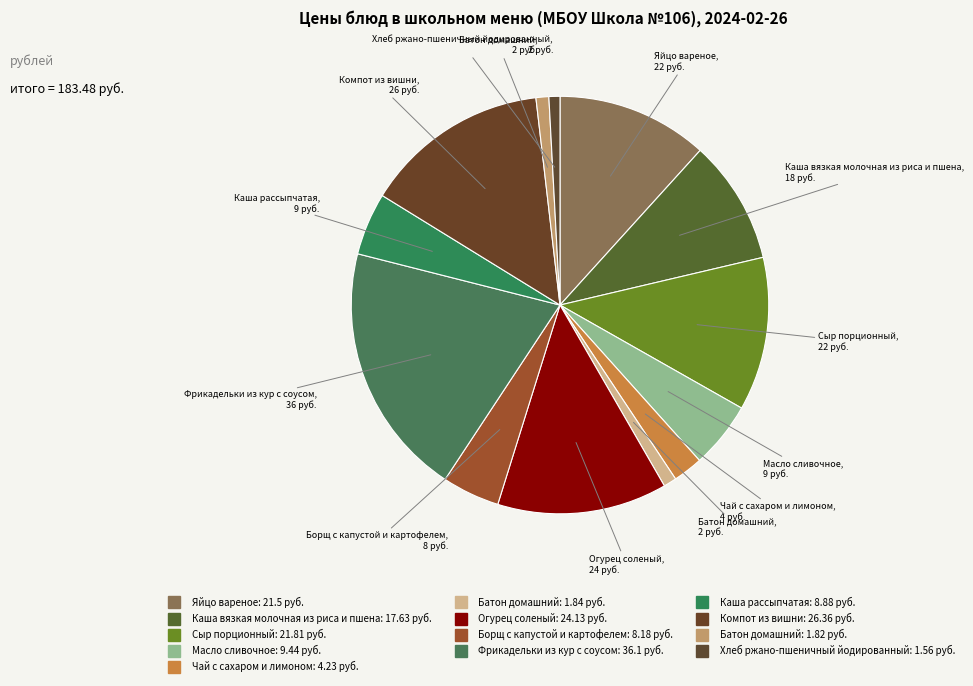

Count the number of slices in the pie.

13